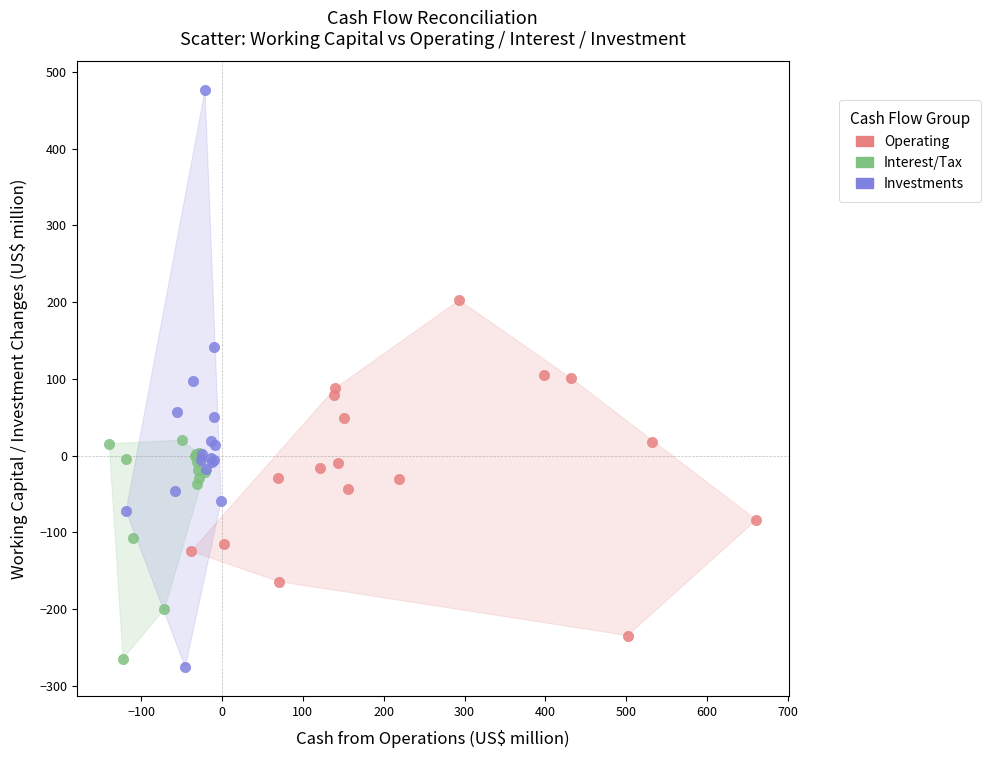

Which series has the widest spread of Y values?

Investments